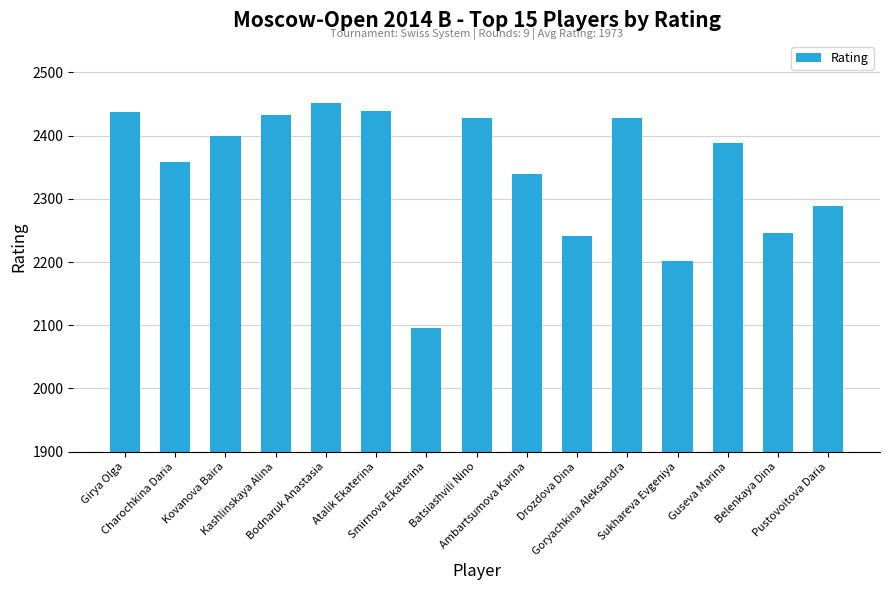

What is the value of the 9th bar from the left?

2340